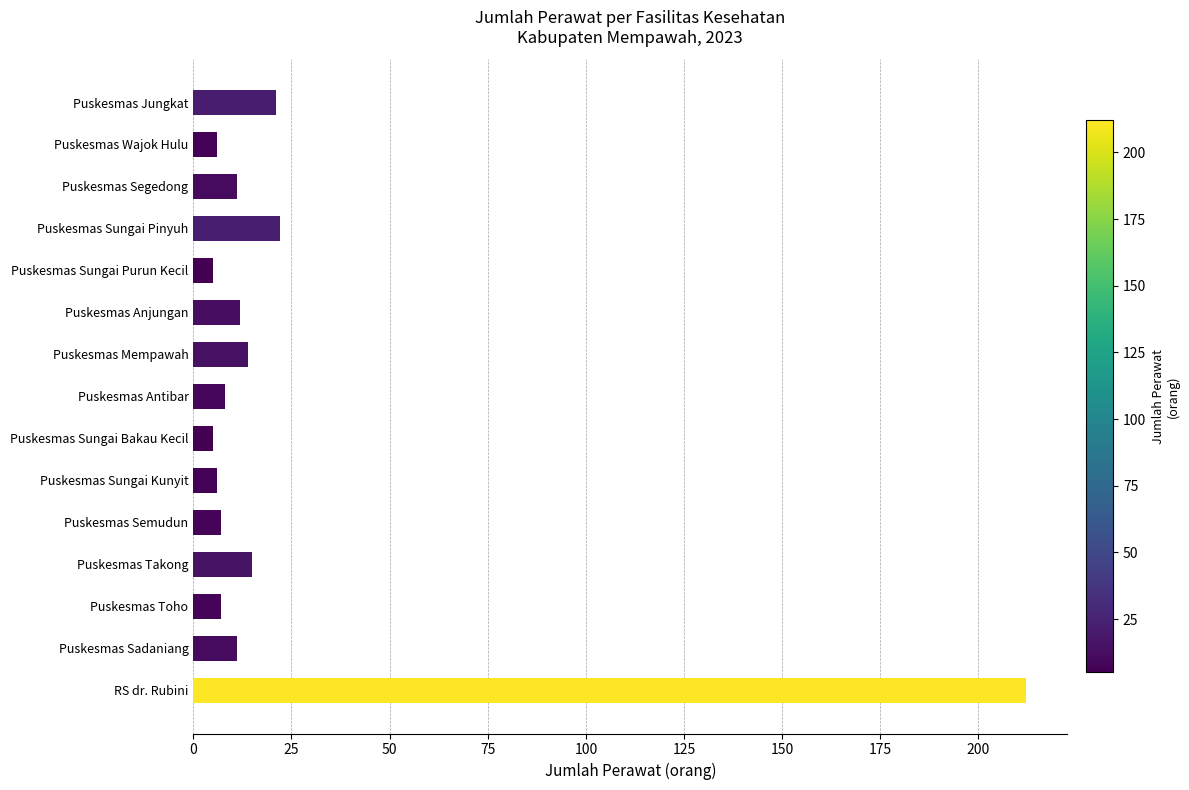

The chart shows a value of 22 at Puskesmas Takong. True or false?

False